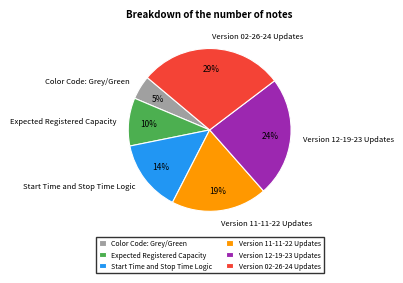

To the nearest percent, what is the difference between the Expected Registered Capacity and Version 12-19-23 Updates slice percentages?

14%